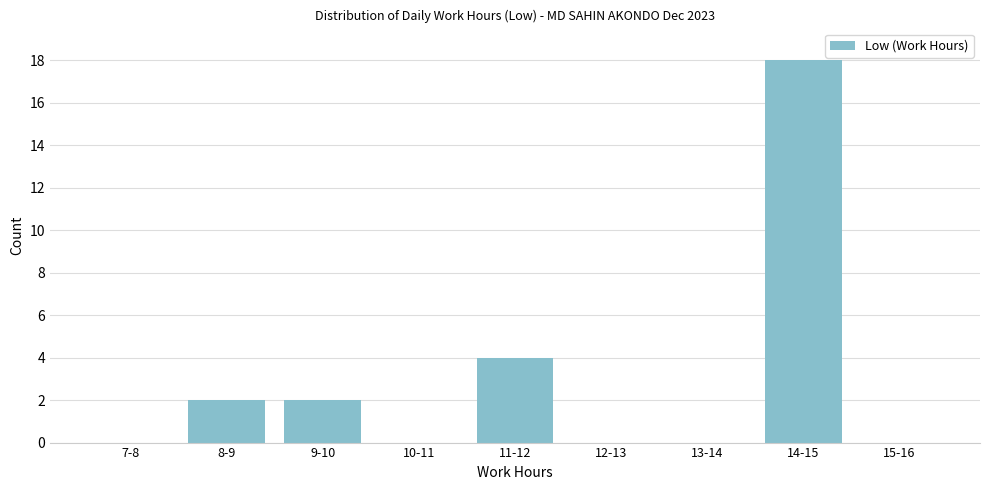

Reading left to right, extract all data points from this chart.

7-8=0	8-9=2	9-10=2	10-11=0	11-12=4	12-13=0	13-14=0	14-15=18	15-16=0